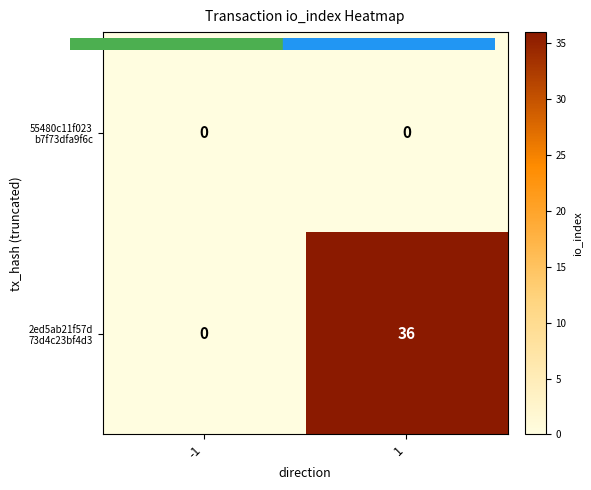

What is the greatest value displayed?

36